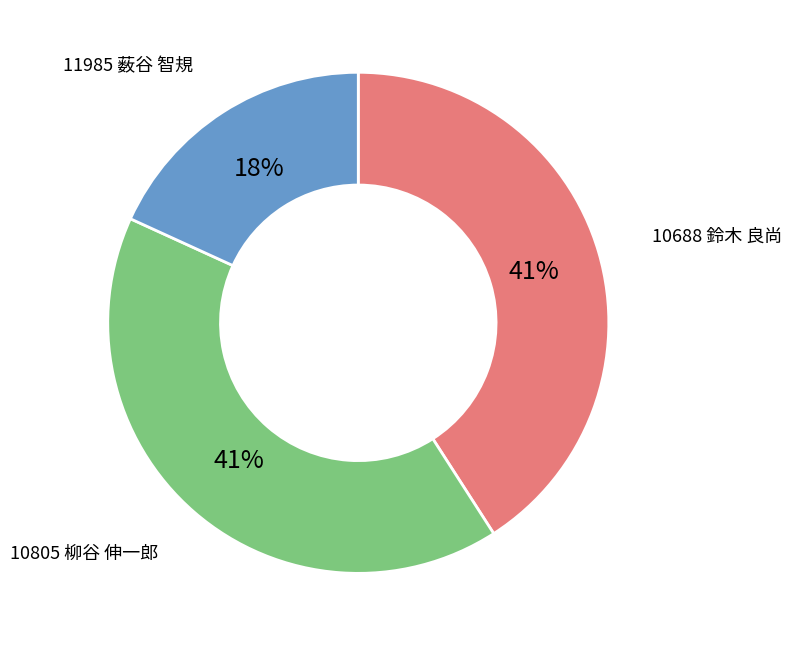

Is there any slice that represents more than half of the pie?

No